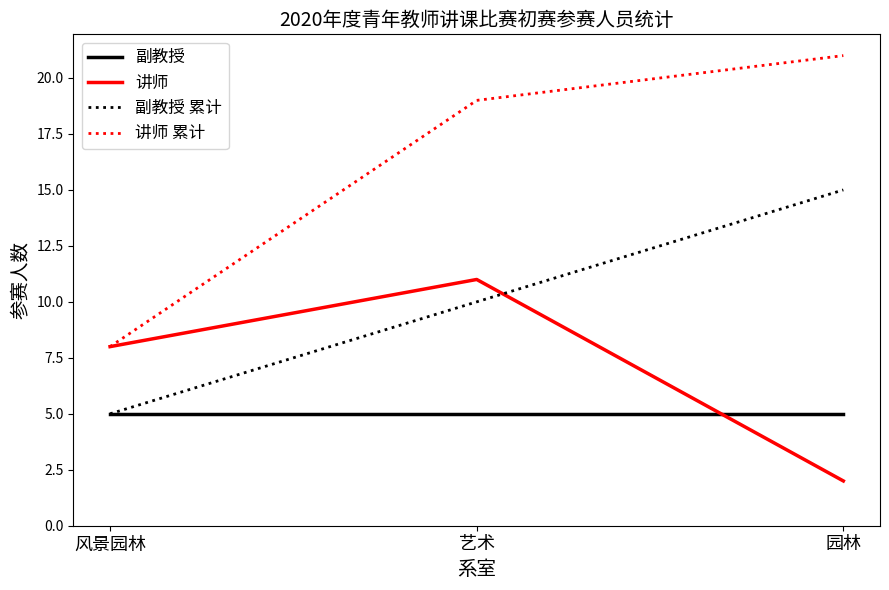

What is the difference between the highest and lowest values at 园林?

19